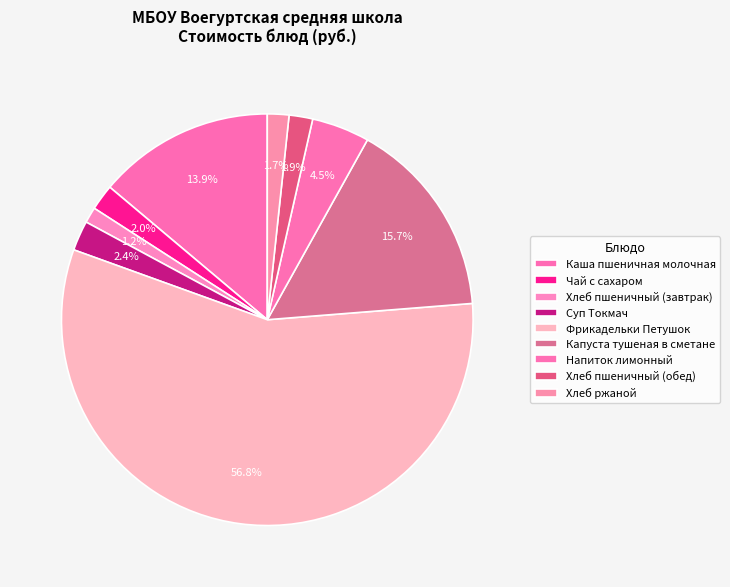

To the nearest percent, what percentage of the pie is Хлеб пшеничный (завтрак)?

1%